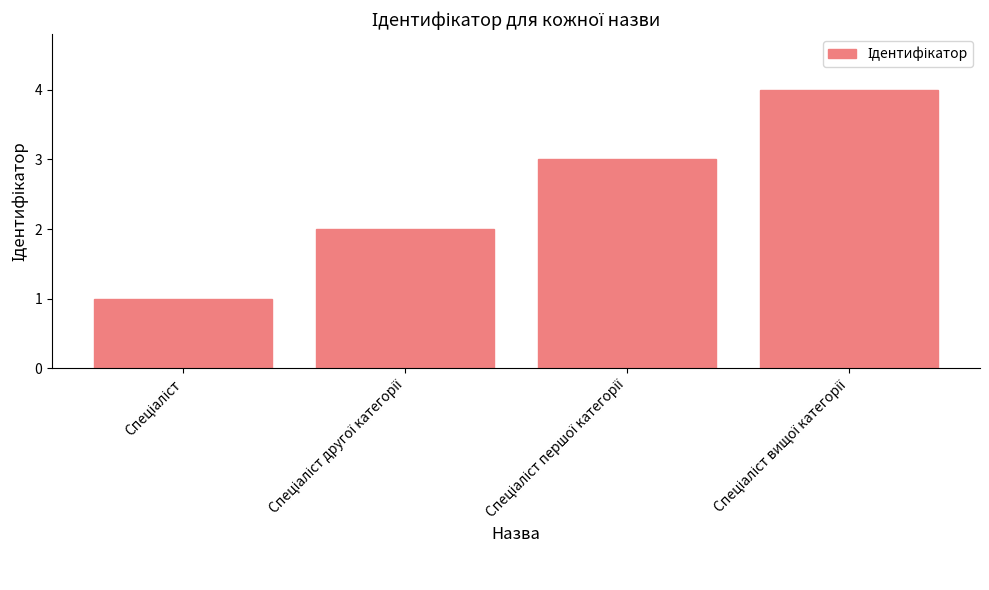

What is the sum of all values?

10